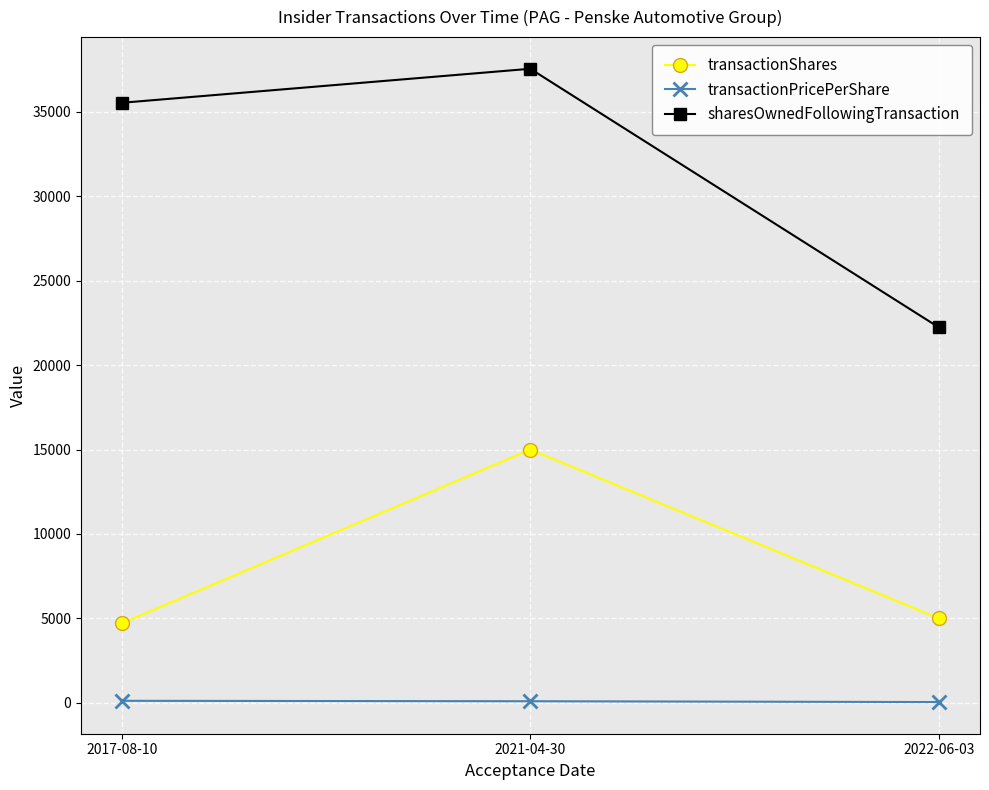

What is the total value across all series at 2022-06-03?

27284.3